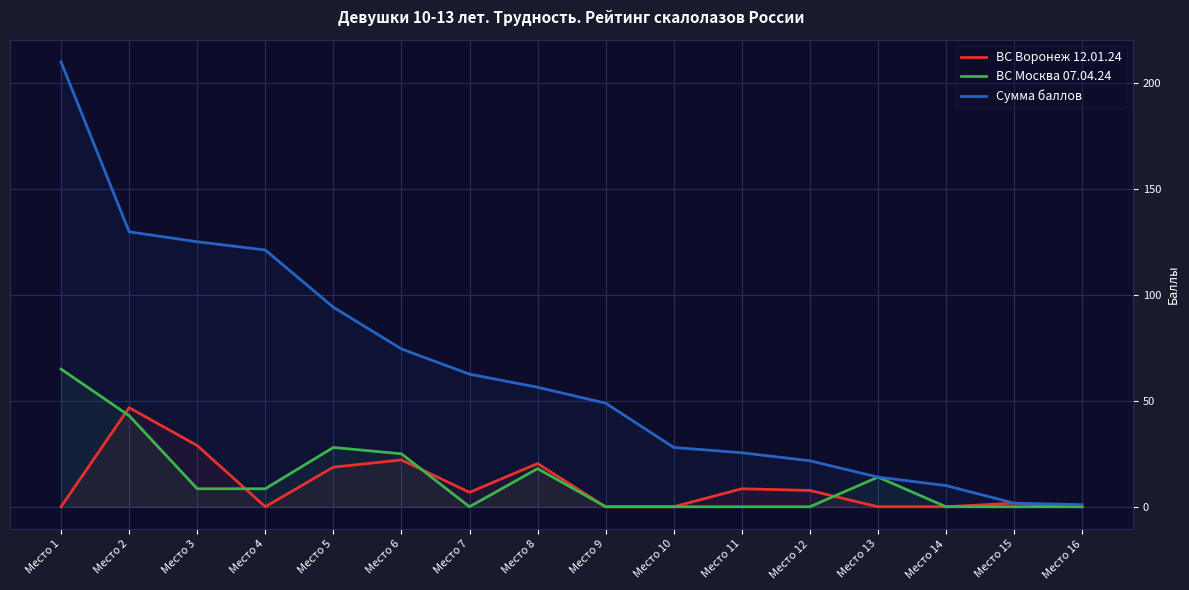

Is it true that Сумма баллов equals 210.0 at Место 1?

True